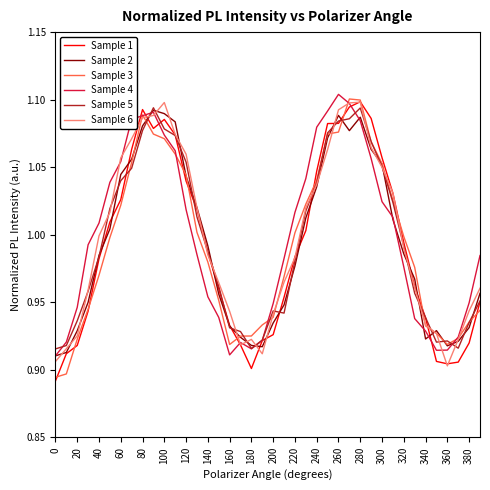

True or false: Sample 4 has a value of 0.4 at 60.

False